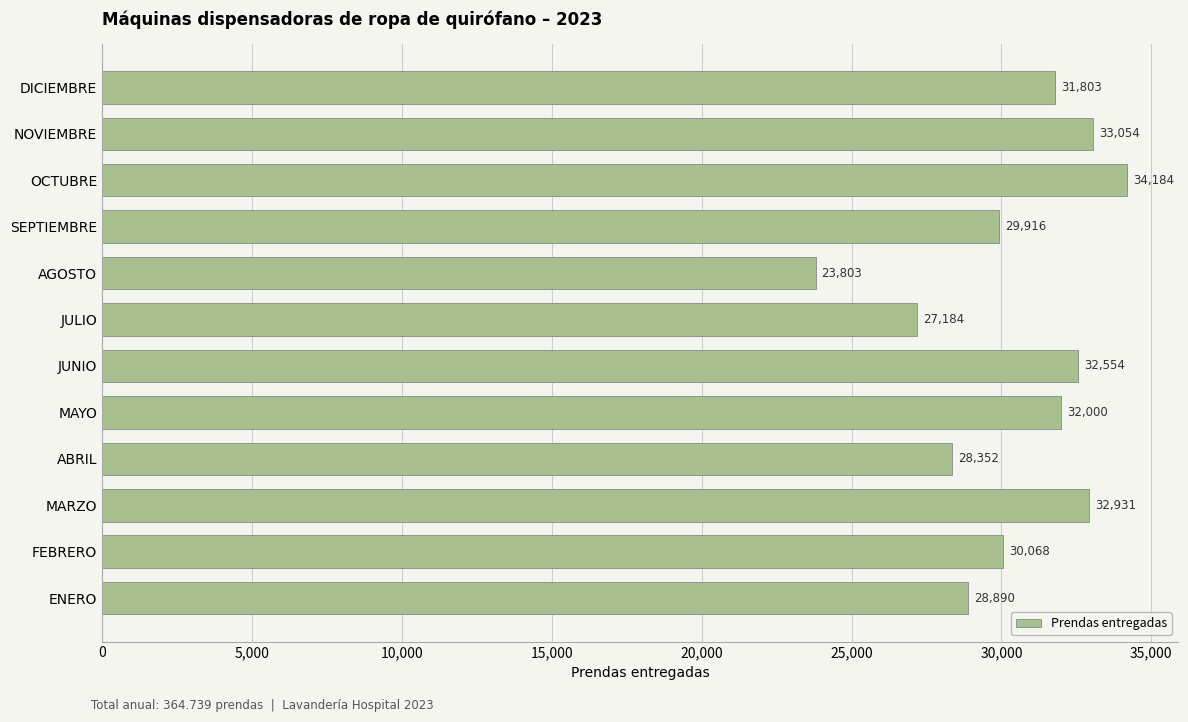

Which category has the highest value across all series?

OCTUBRE